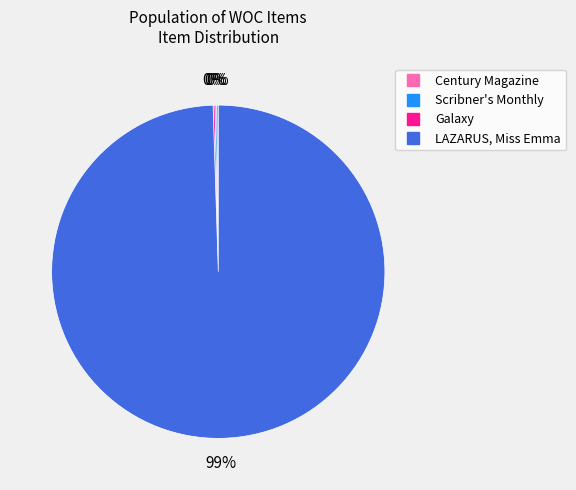

What is the majority slice?

LAZARUS, Miss Emma